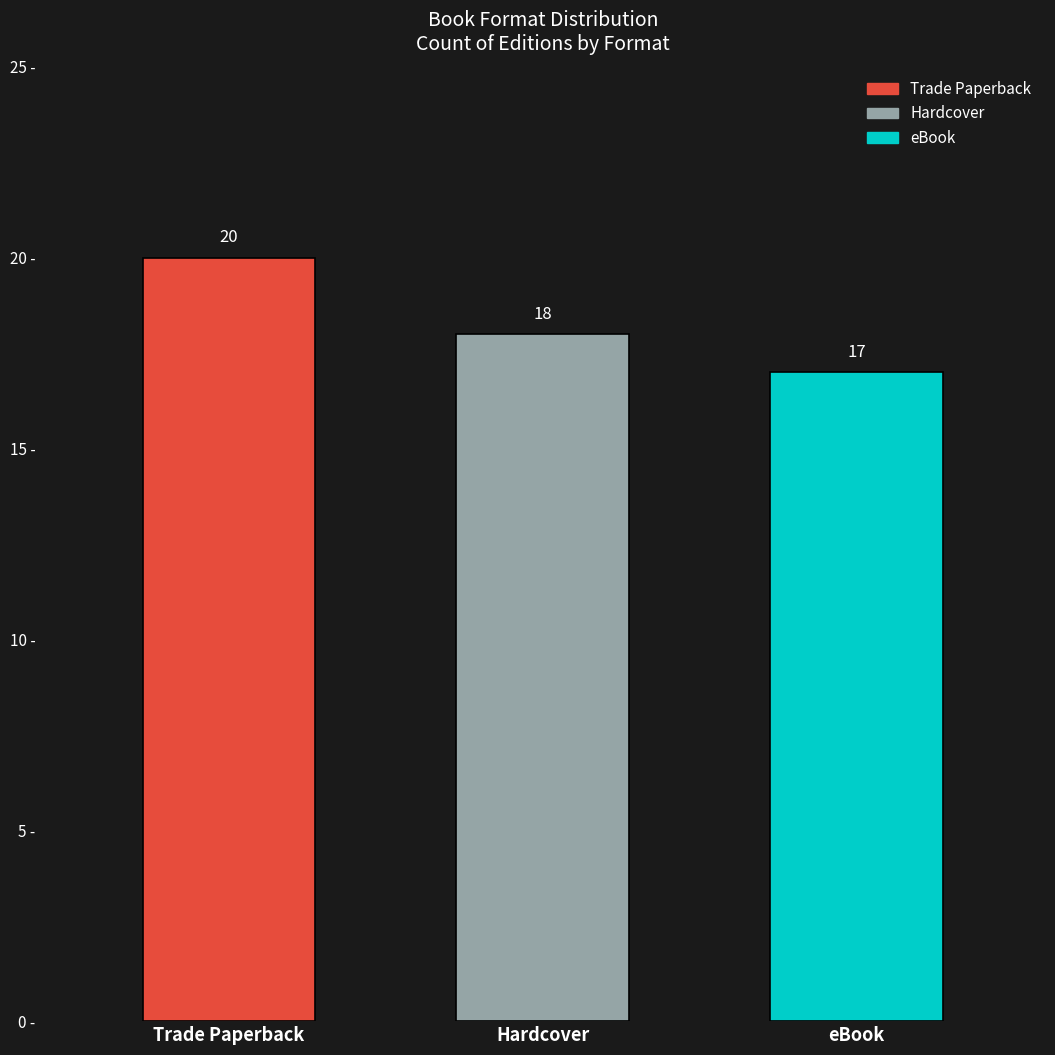

Which category has the highest value across all series?

Trade Paperback